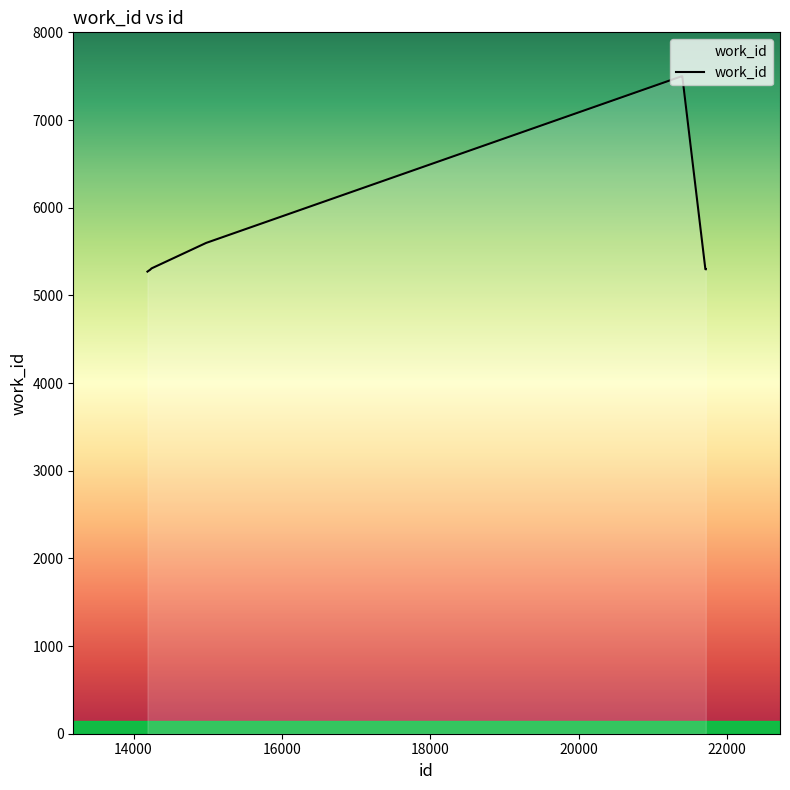

What is the difference between the maximum and minimum values?

2227